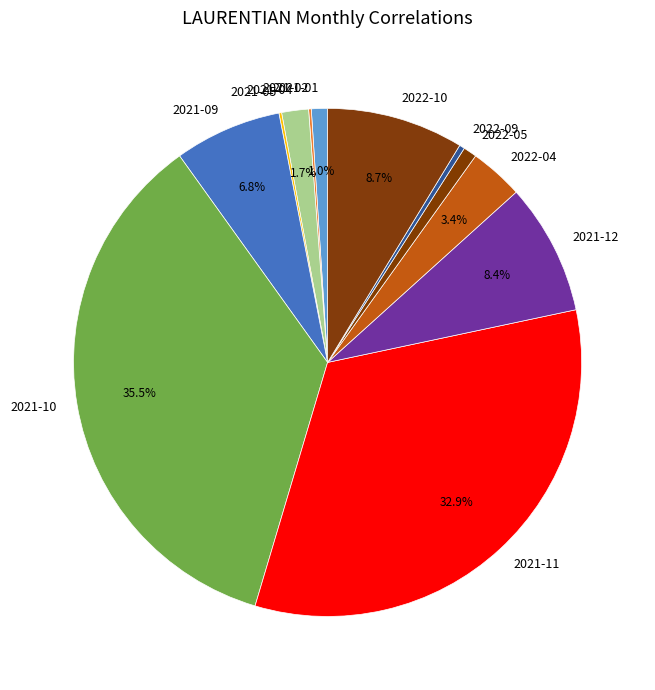

What percentage do 2021-12 and 2021-01 together represent?

9.4%